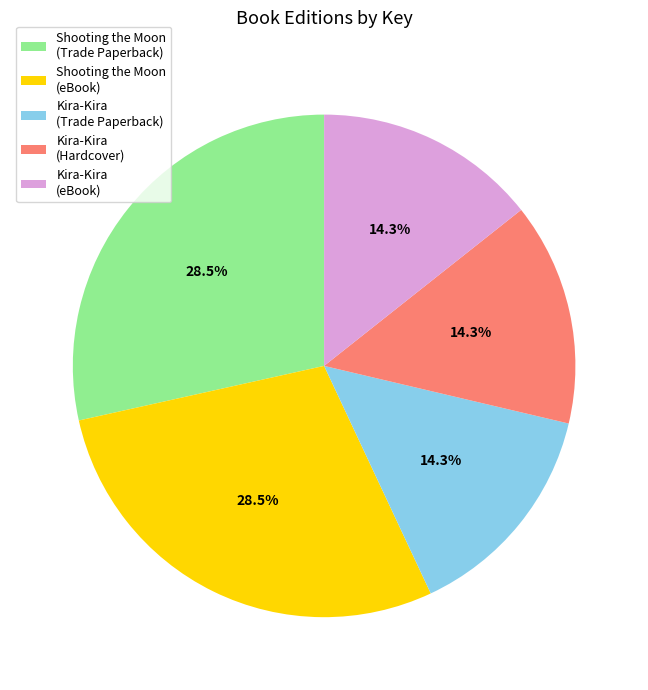

Does Shooting the Moon (eBook) represent more than half of the total?

No